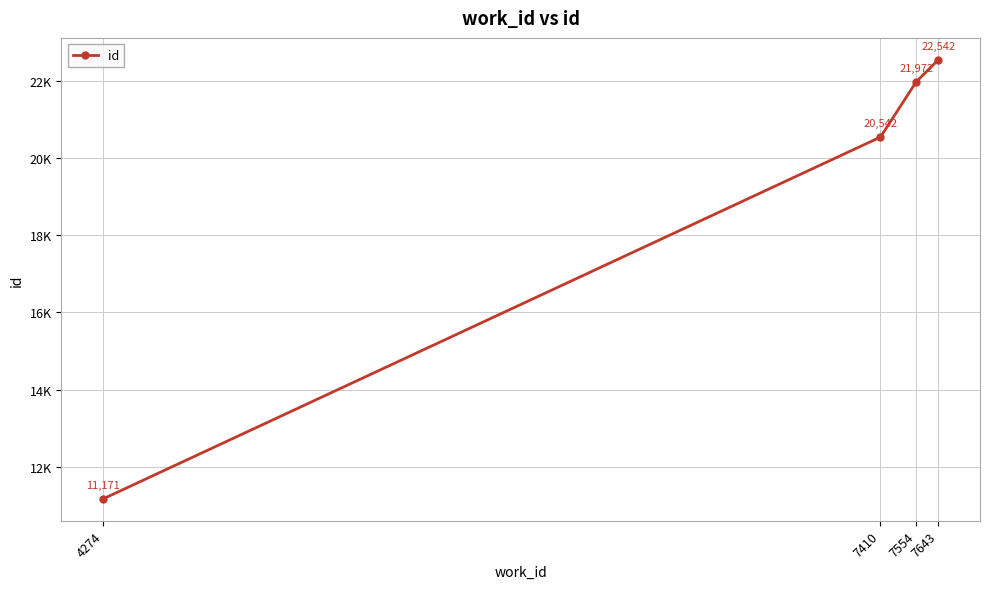

Is it true that the value at 7643 is 22542?

True